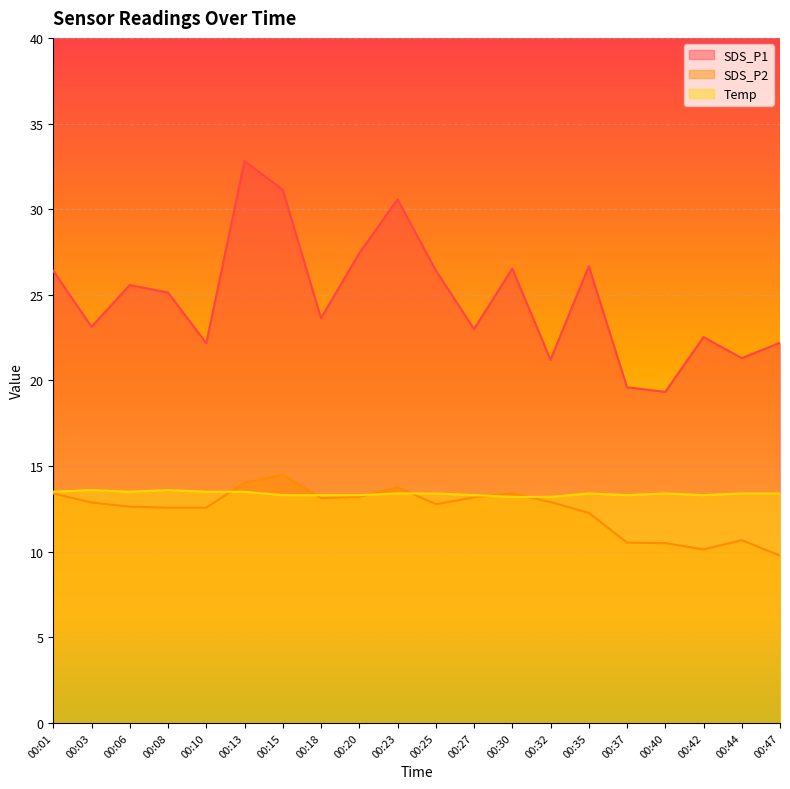

List the labels in order of Temp value, largest first.

00:03, 00:08, 00:01, 00:06, 00:10, 00:13, 00:23, 00:25, 00:35, 00:40, 00:44, 00:47, 00:15, 00:18, 00:20, 00:27, 00:37, 00:42, 00:30, 00:32